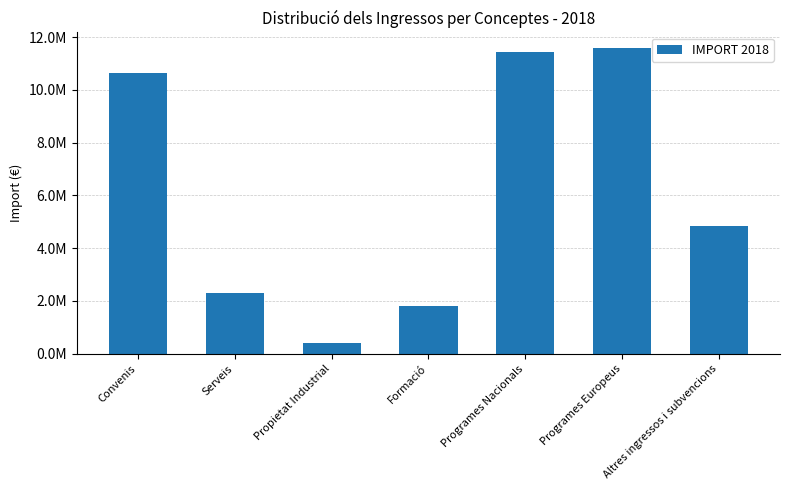

List the labels in order of value, smallest first.

Propietat Industrial, Formació, Serveis, Altres ingressos i subvencions, Convenis, Programes Nacionals, Programes Europeus